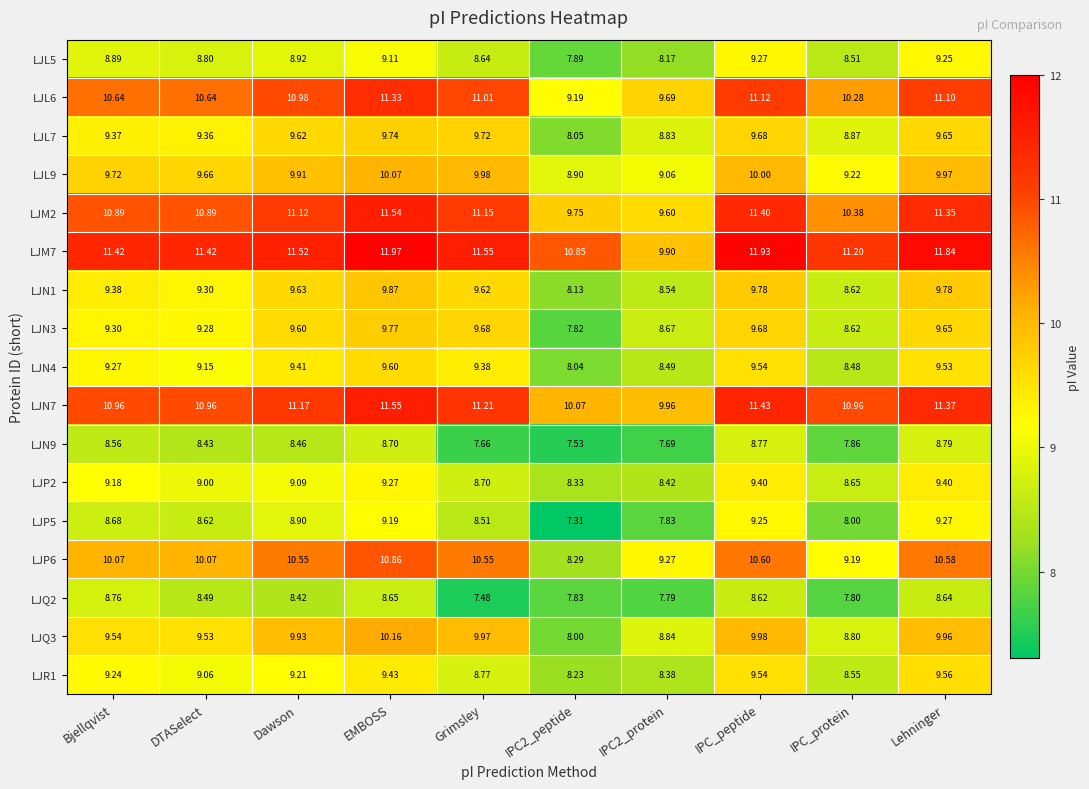

At which label does LJN1 first exceed 9?

Bjellqvist